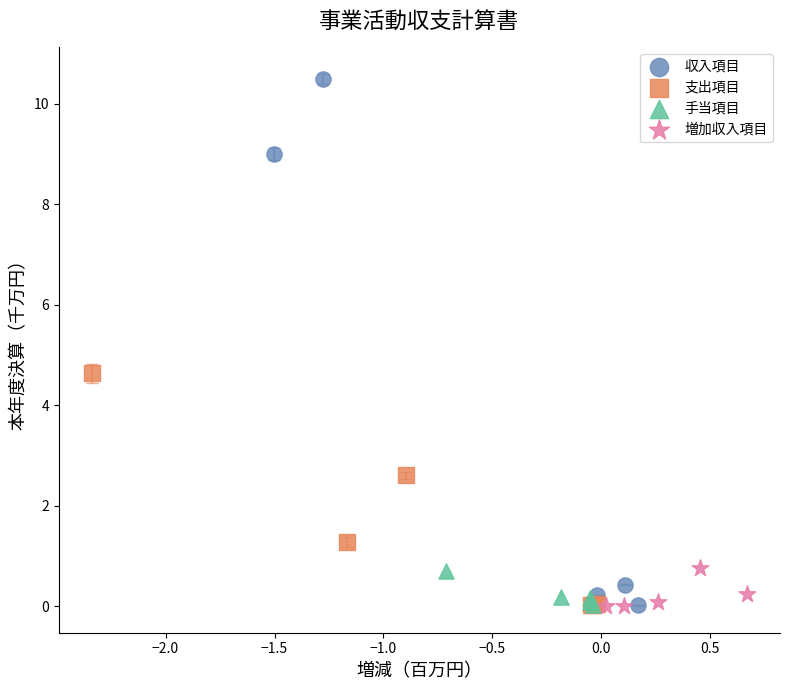

Which series has the widest spread of Y values?

収入項目